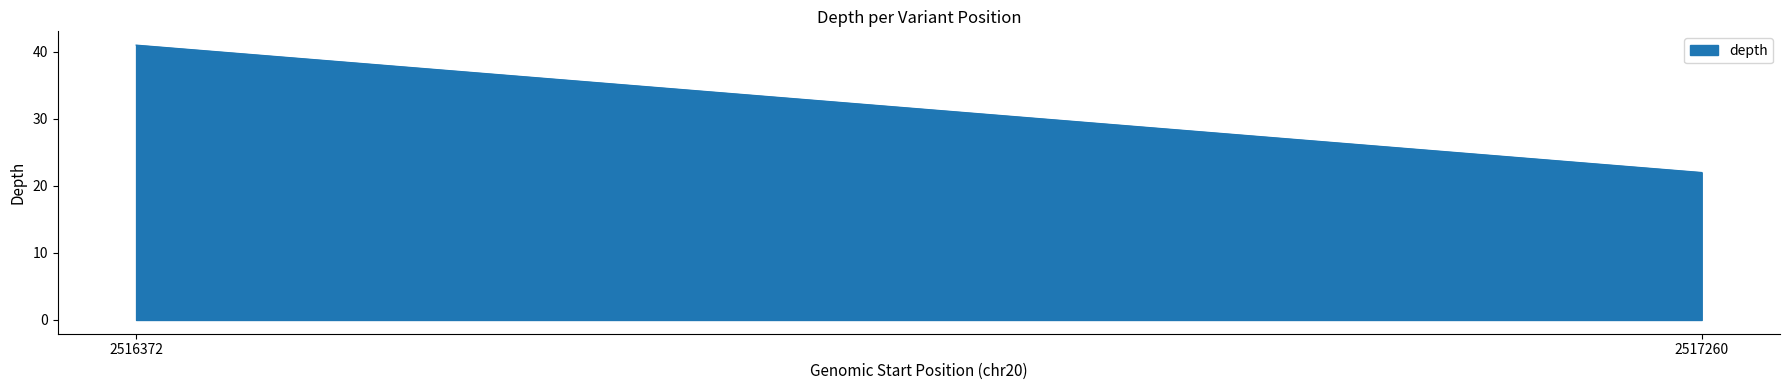

How many lines are shown in the chart?

1